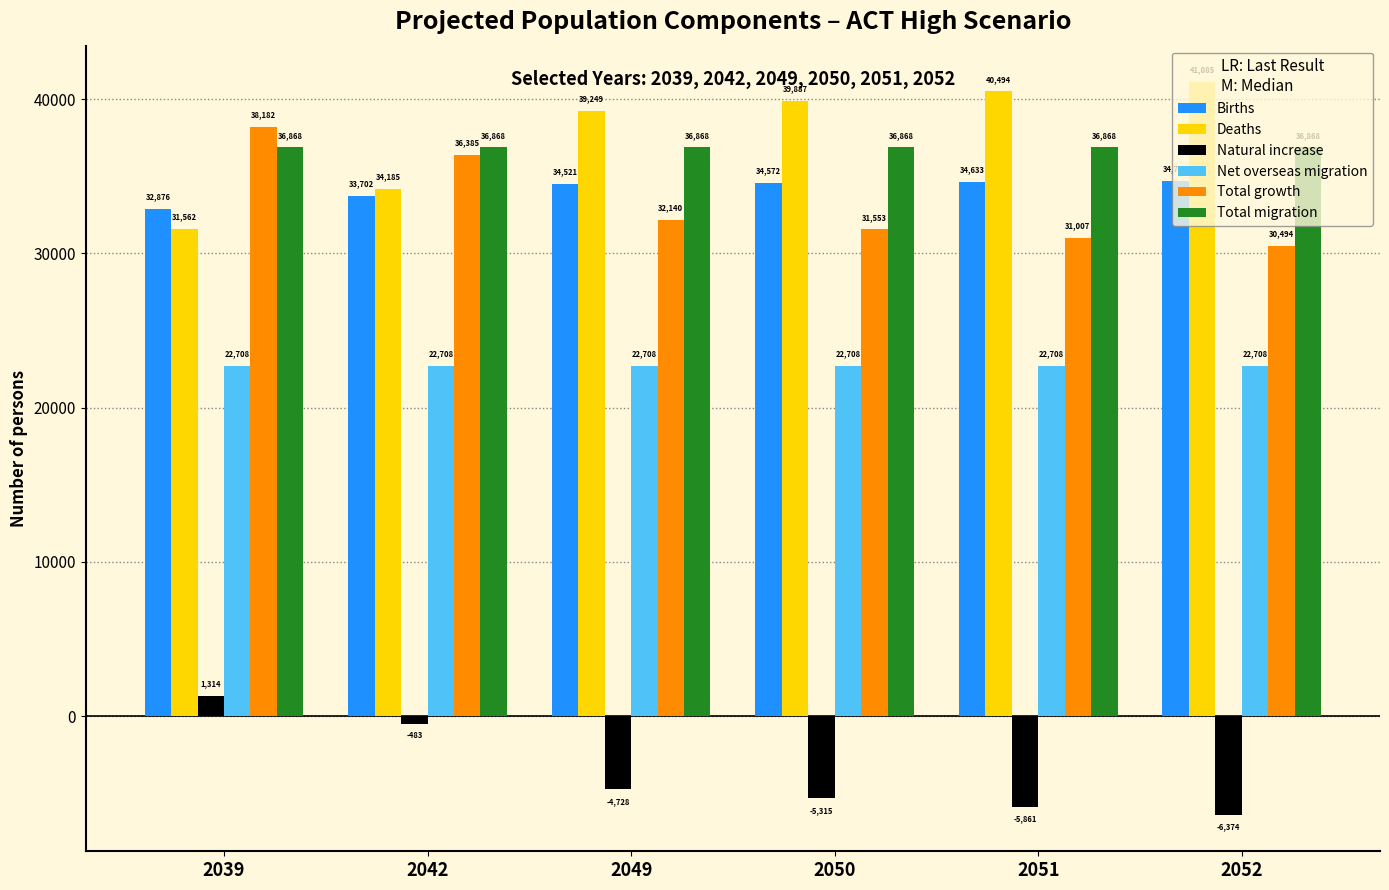

The value of Births at 2051 is 56018. True or false?

False